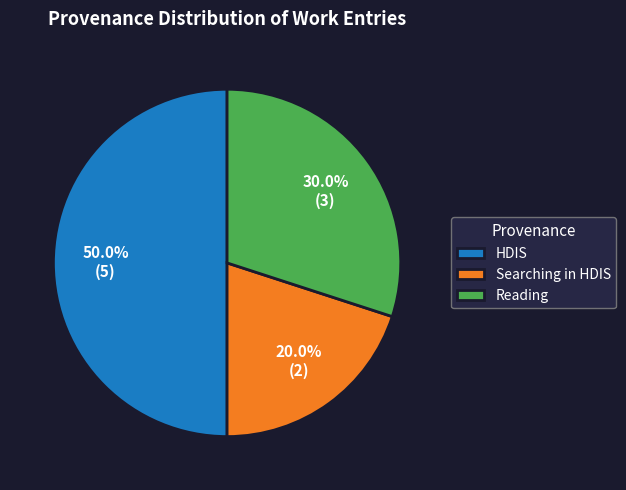

Between Reading and Searching in HDIS, which is larger?

Reading